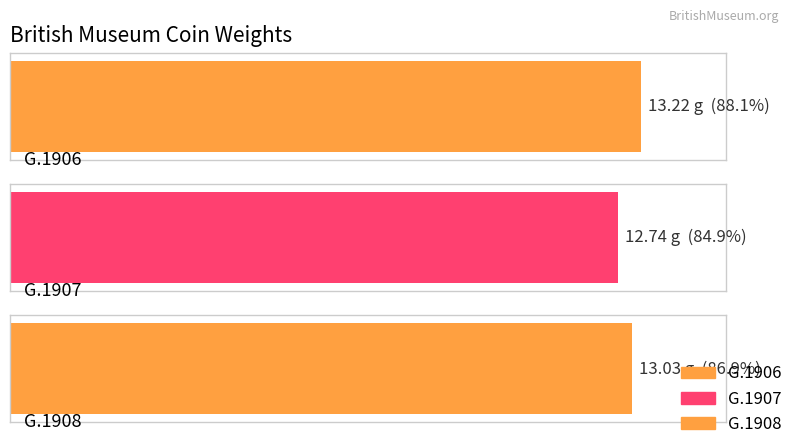

At which label does the data first exceed 13?

G.1906